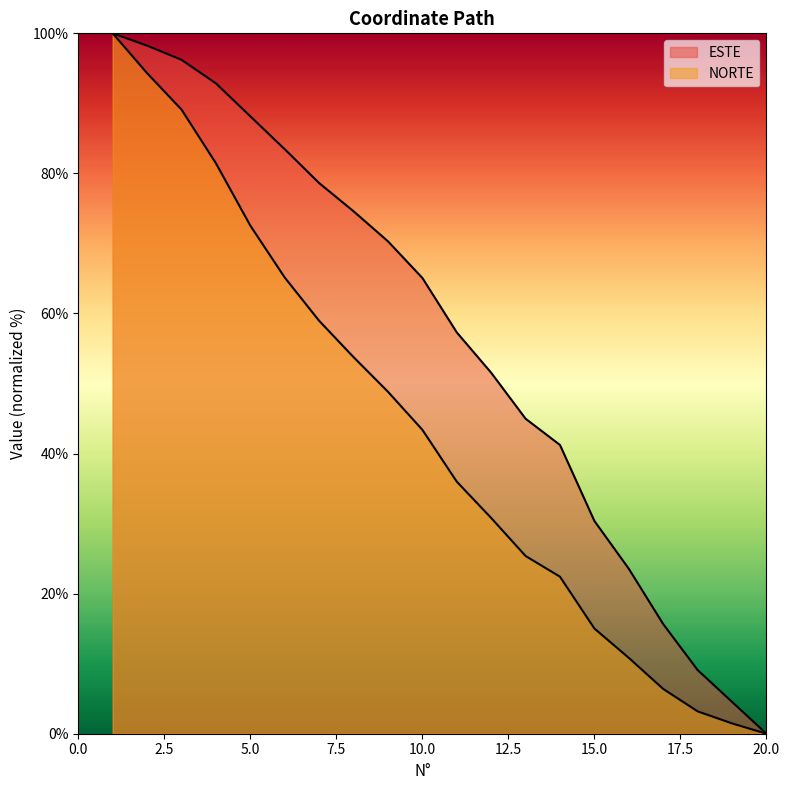

True or false: ESTE and NORTE cross at least once.

False